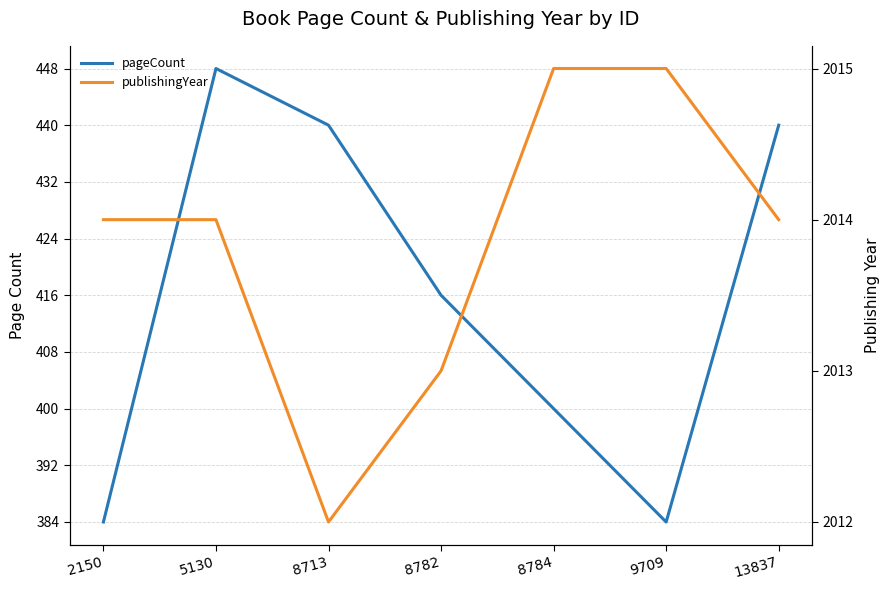

At how many categories does at least one series exceed 1035?

7